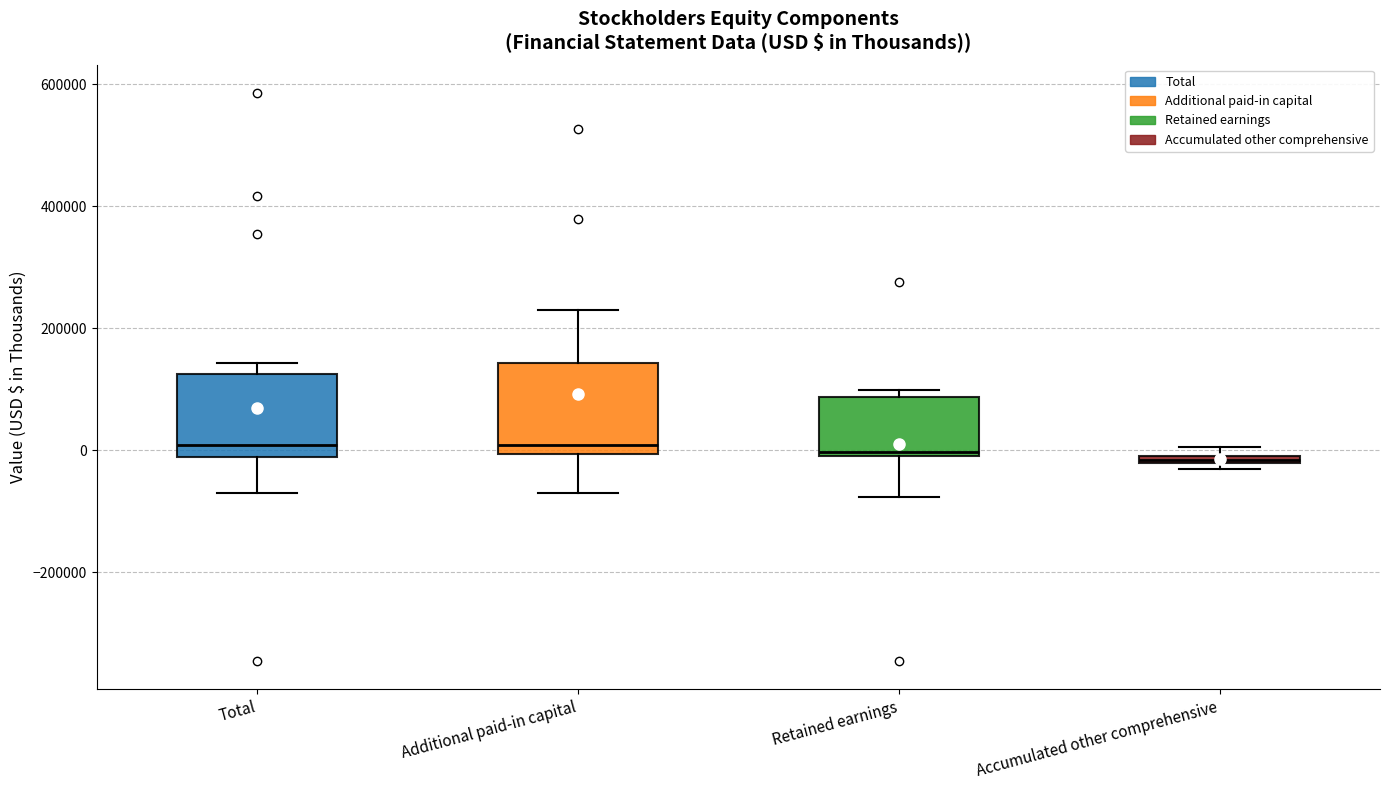

Where is the upper edge of the box for Additional paid-in capital on the y-axis? The values are not printed on the chart, so give them approximately, as read against the axis.

140000